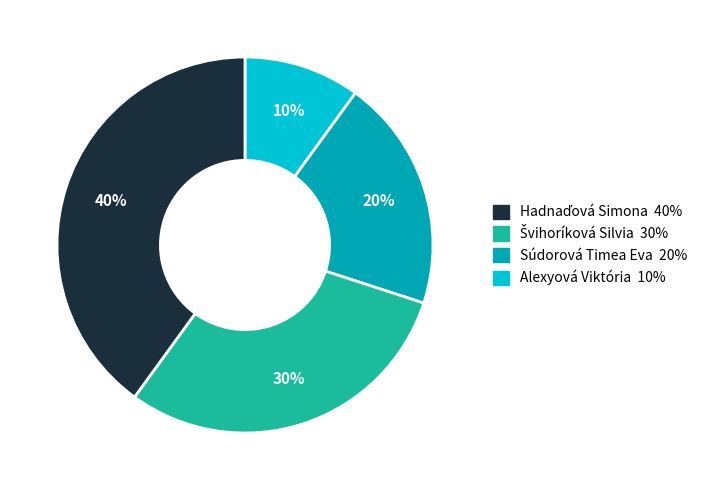

Is there a majority slice in this chart?

No